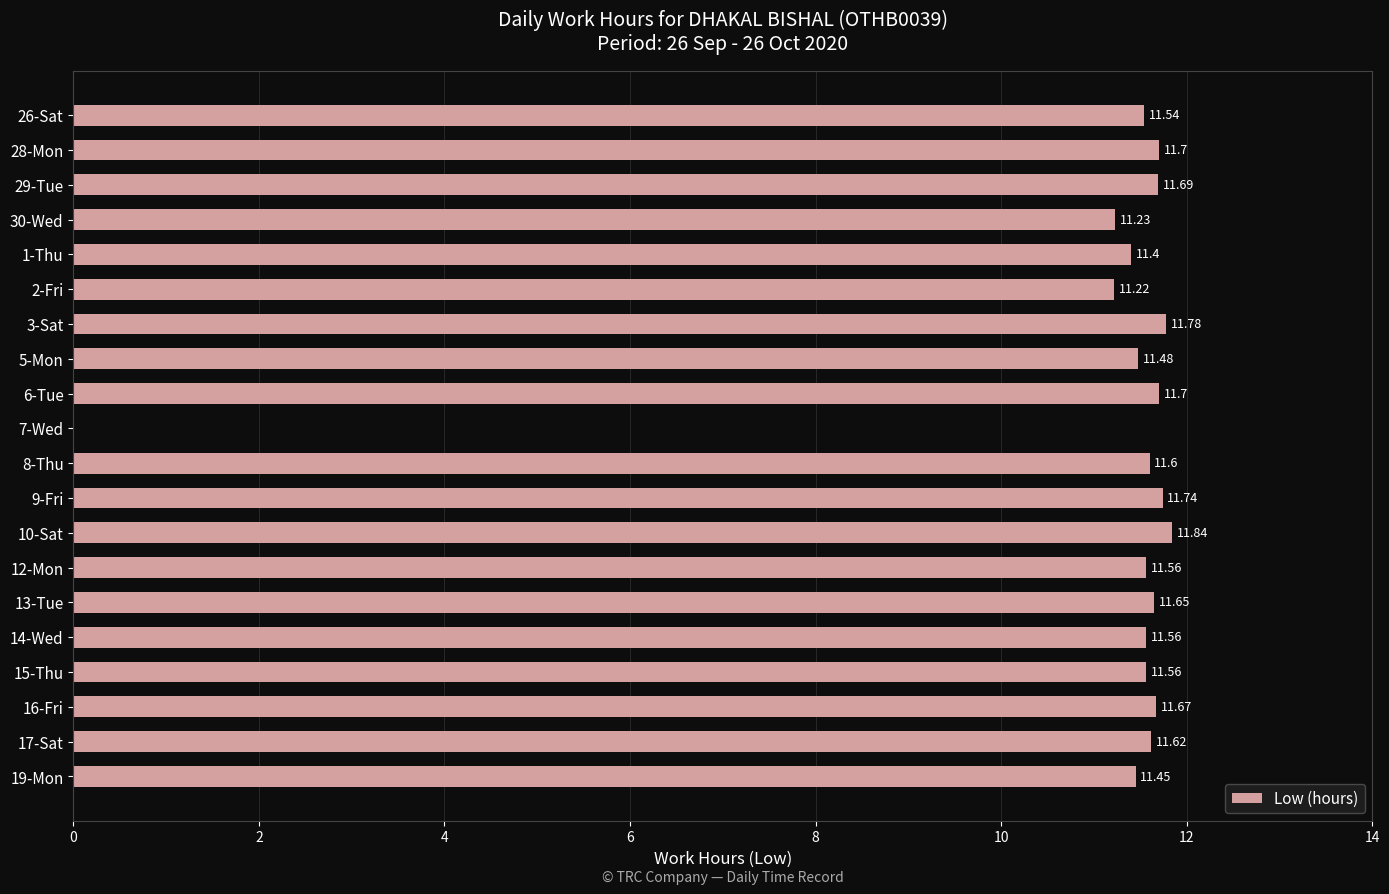

What is the change in value from 26-Sat to 13-Tue?

+0.1